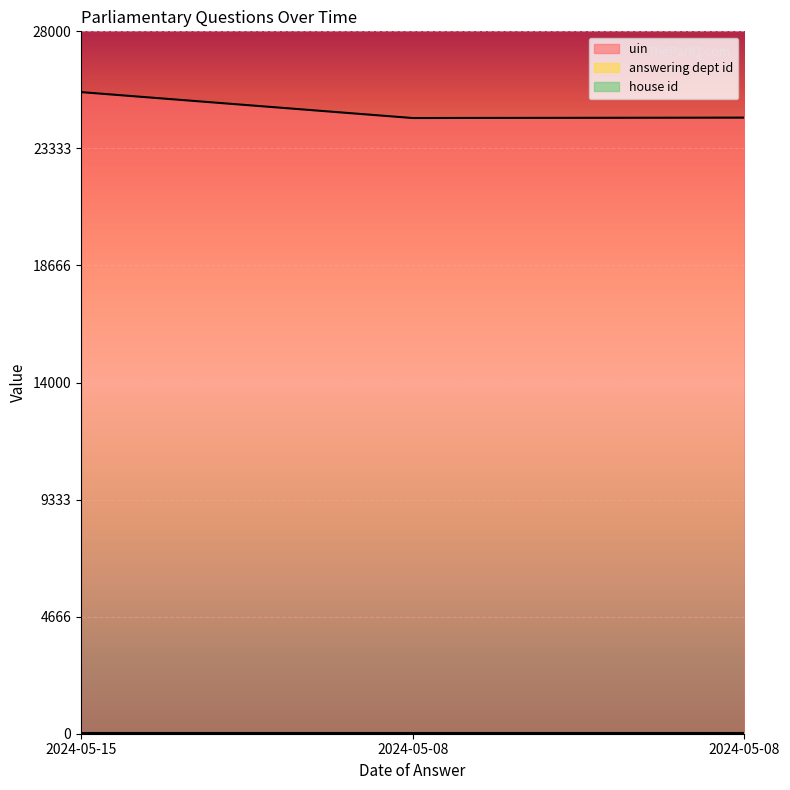

How many series are shown in this chart?

3